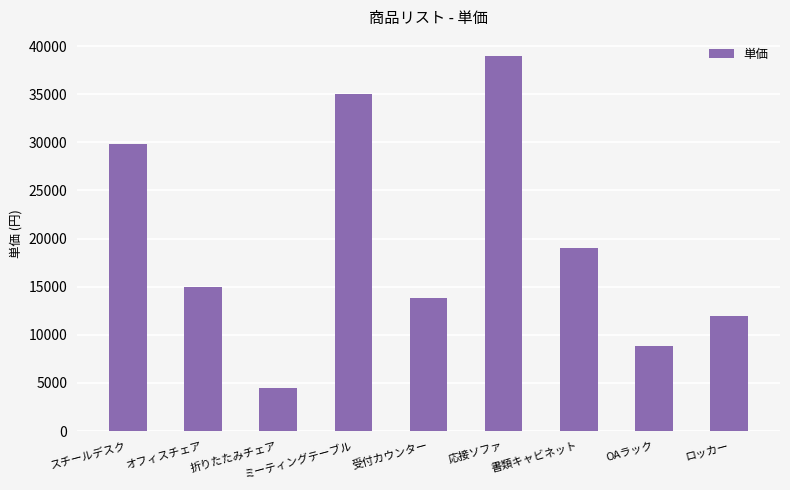

The chart shows a value of 4500 at 折りたたみチェア. True or false?

True